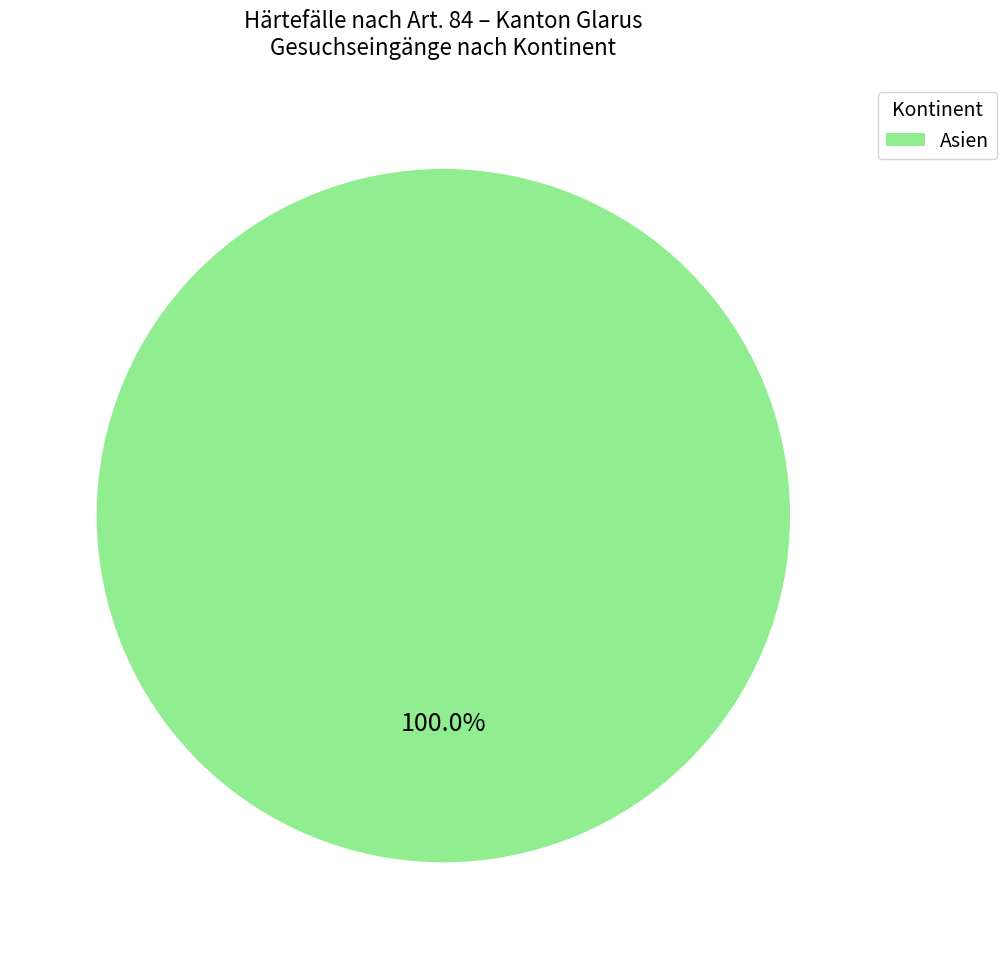

Which slice represents more than half of the pie?

Asien